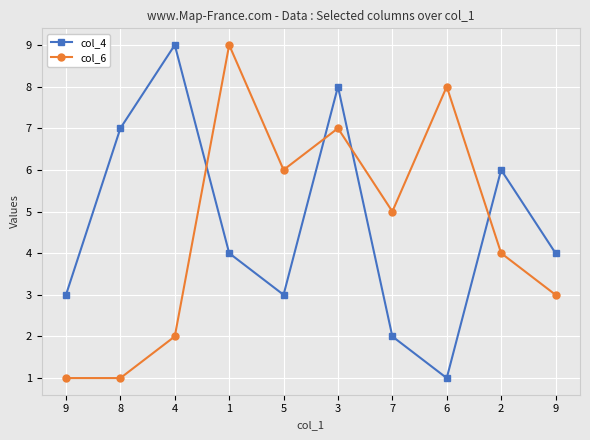

How many lines are shown in the chart?

2